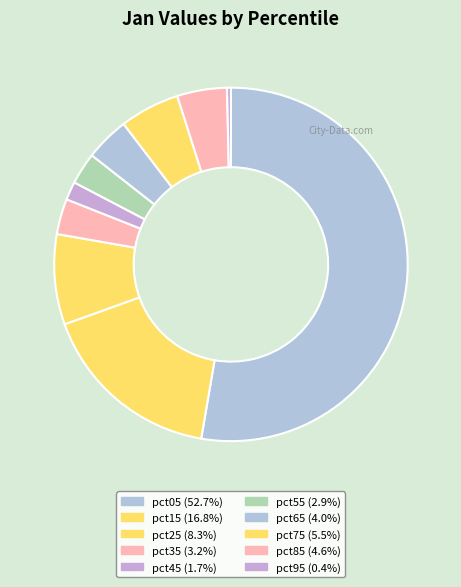

To the nearest percent, what is the combined percentage of pct45 and pct65?

6%